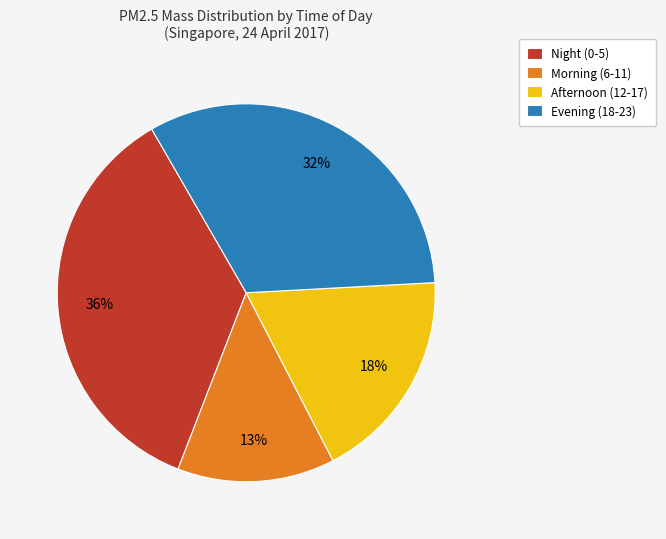

True or false: Evening (18-23) accounts for 32% of the total.

True